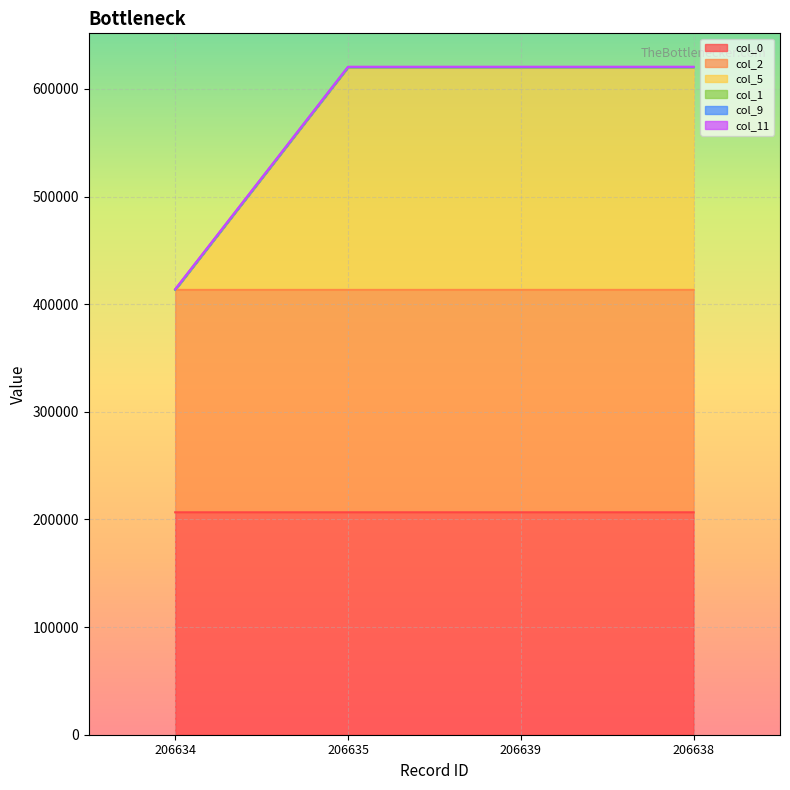

Reading left to right, what are all the values shown in this chart?

col_0: 206634	206635	206639	206638
col_2: 413268	413270	413278	413276
col_5: 413268	619904	619912	619910